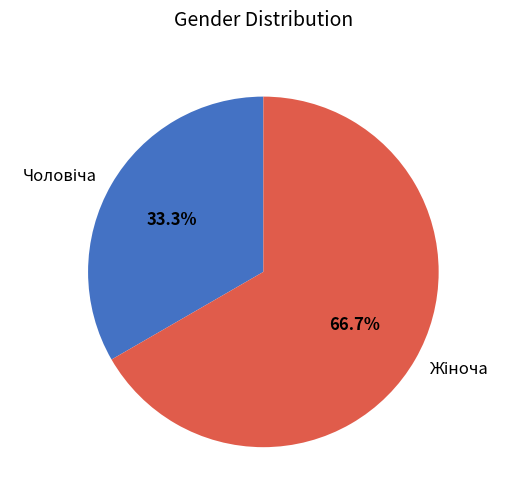

Count the number of slices in the pie.

2